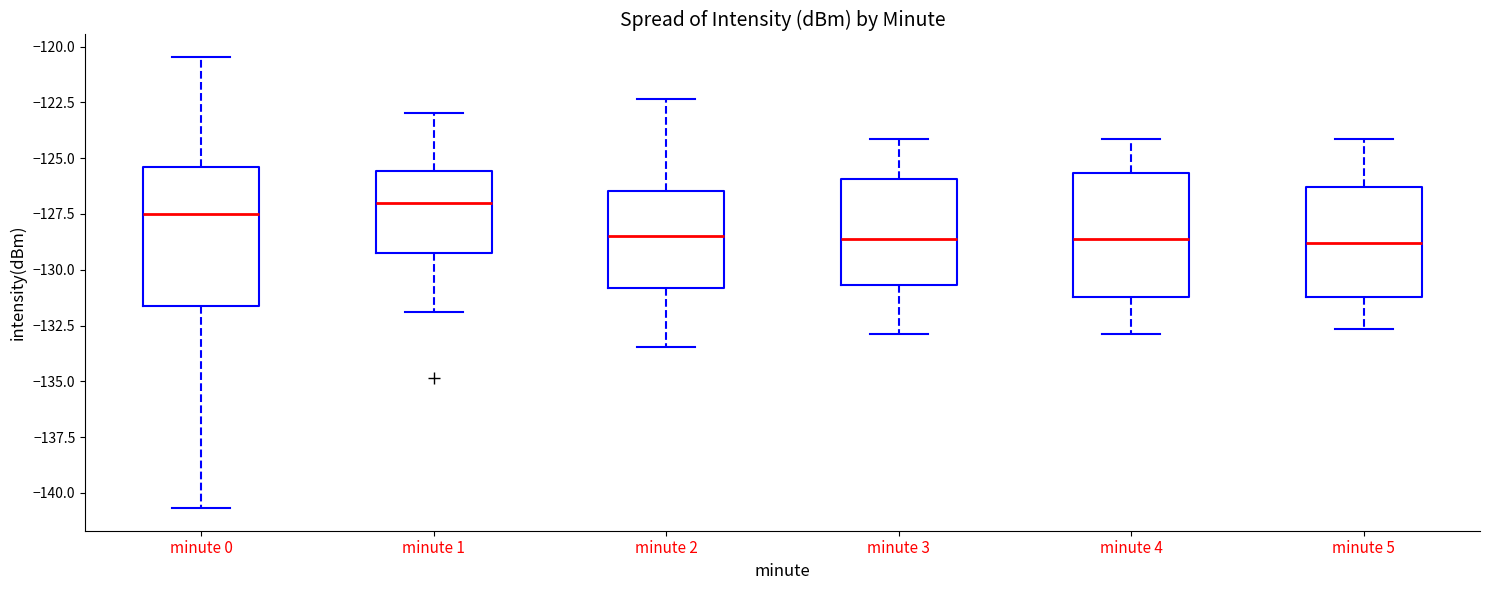

Where does the median line of the box for minute 2 sit on the y-axis? The values are not printed on the chart, so give them approximately, as read against the axis.

-128.5